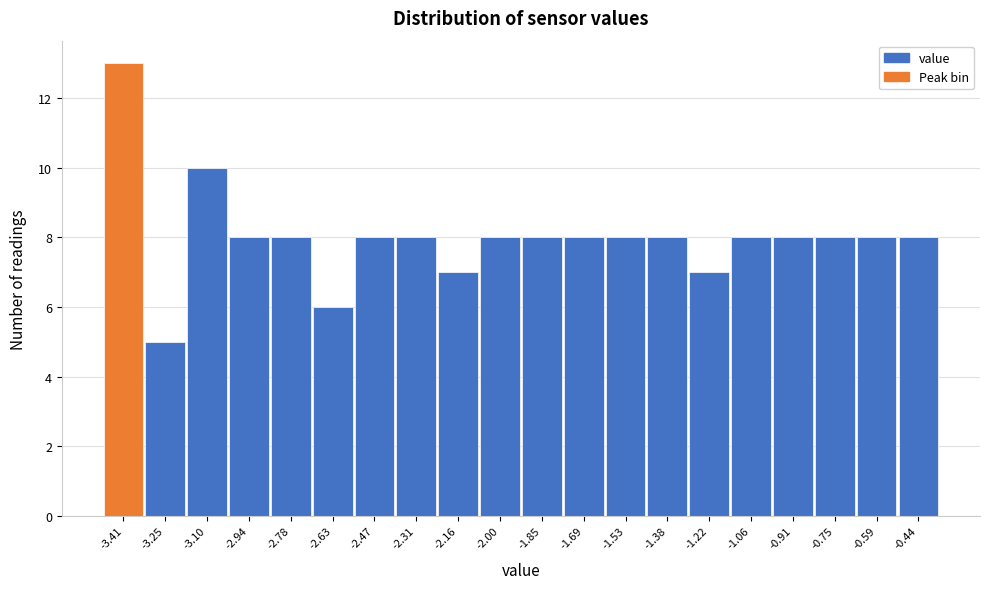

Reading right to left, what are all the values shown in this chart?

8	8	8	8	8	7	8	8	8	8	8	7	8	8	6	8	8	10	5	13